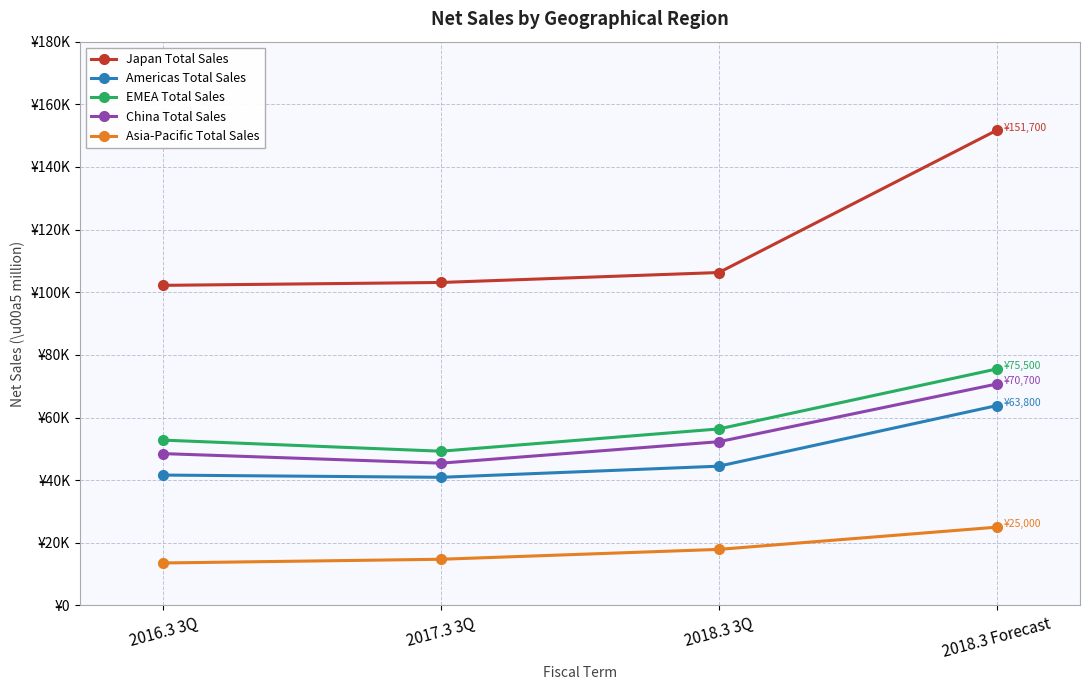

Between 2018.3 3Q and 2016.3 3Q, which is larger?

2018.3 3Q